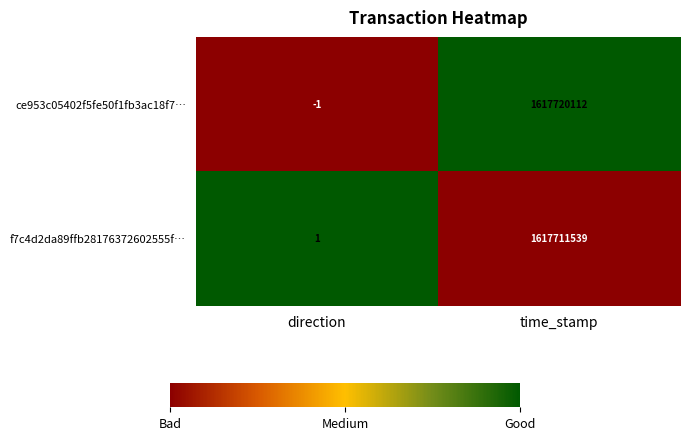

How many positive values does the ce953c05402f5fe50f1fb3ac18f7… series have?

1